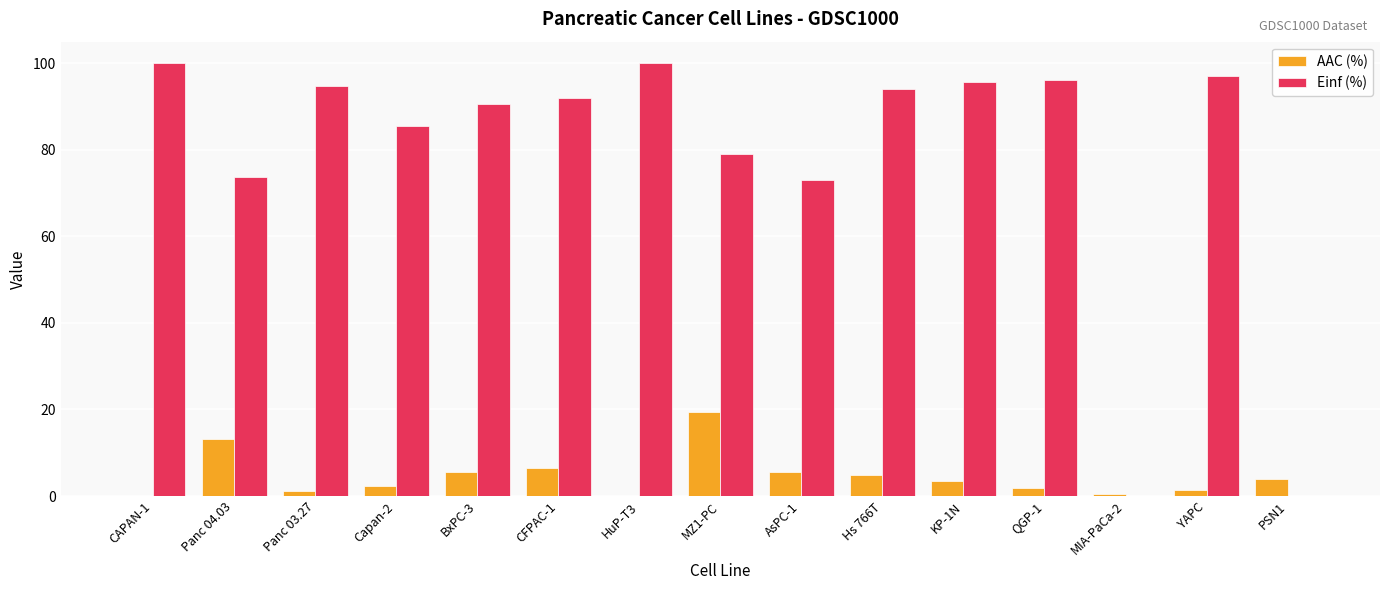

What is the sum of the Einf (%) values at PSN1 and KP-1N?

95.6